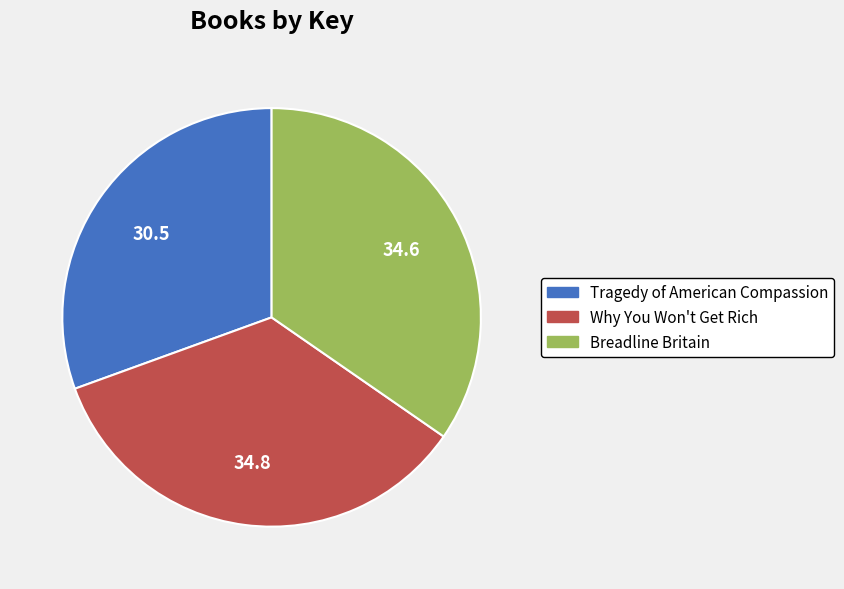

Approximately how many times larger is the value at Breadline Britain compared to Tragedy of American Compassion?

1.1